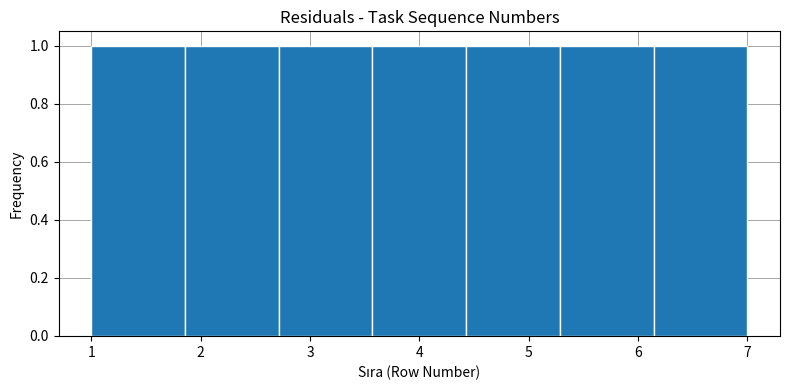

Reading left to right, list every bar in this chart as the range it spans on the x-axis followed by its height. Neither the bar edges nor the heights are printed on the chart, so give them approximately, as read against the axes.

1.0 to 1.9: 1
1.9 to 2.7: 1
2.7 to 3.6: 1
3.6 to 4.4: 1
4.4 to 5.3: 1
5.3 to 6.1: 1
6.1 to 7.0: 1